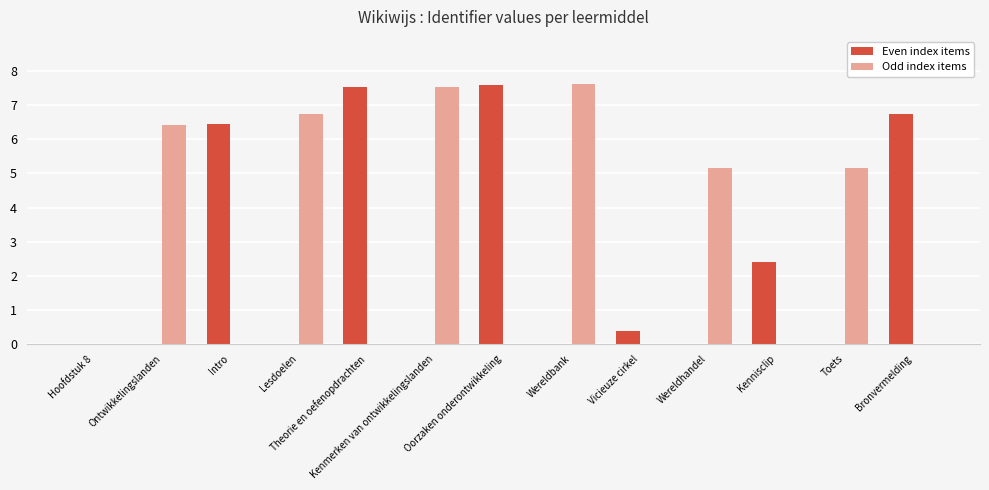

How many series are shown in this chart?

2